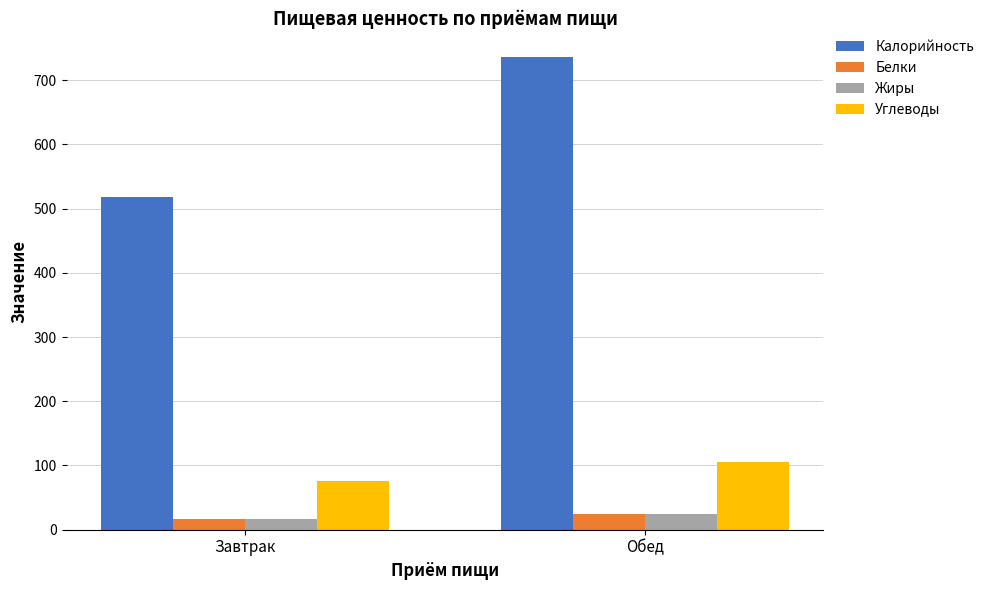

What is the difference between the highest and lowest values at Завтрак?

501.8